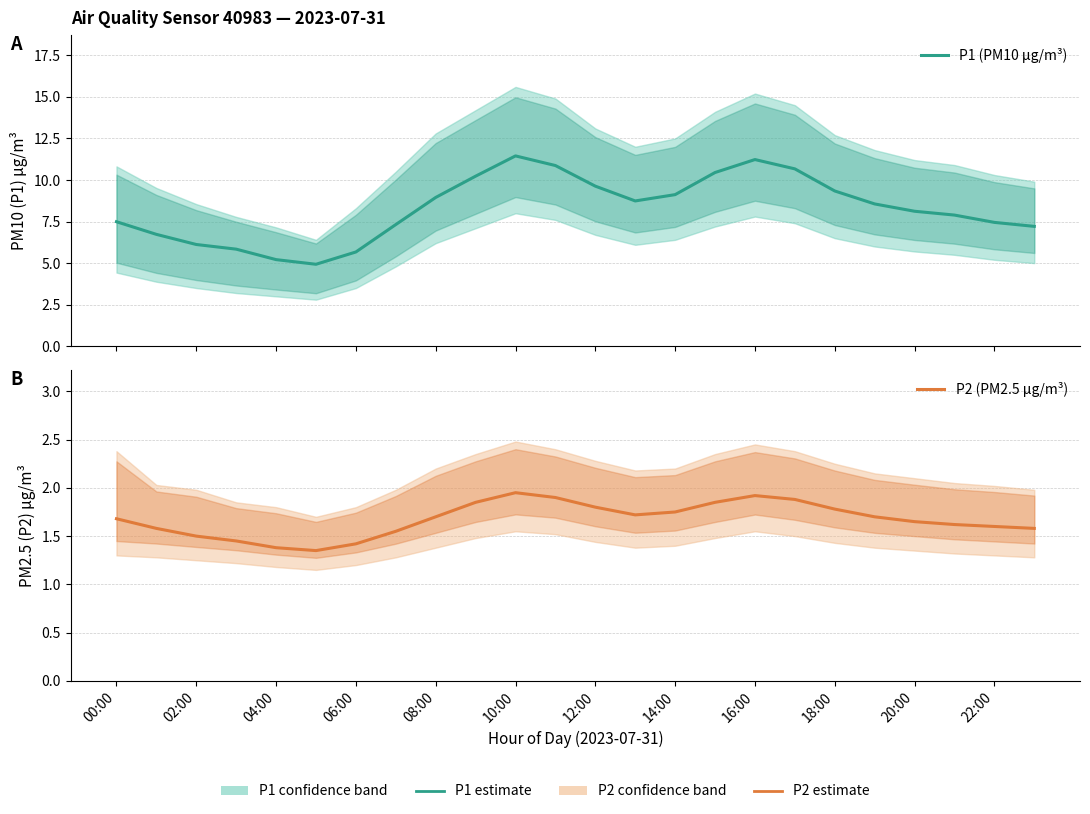

Is this an area chart (filled region under the line)?

No